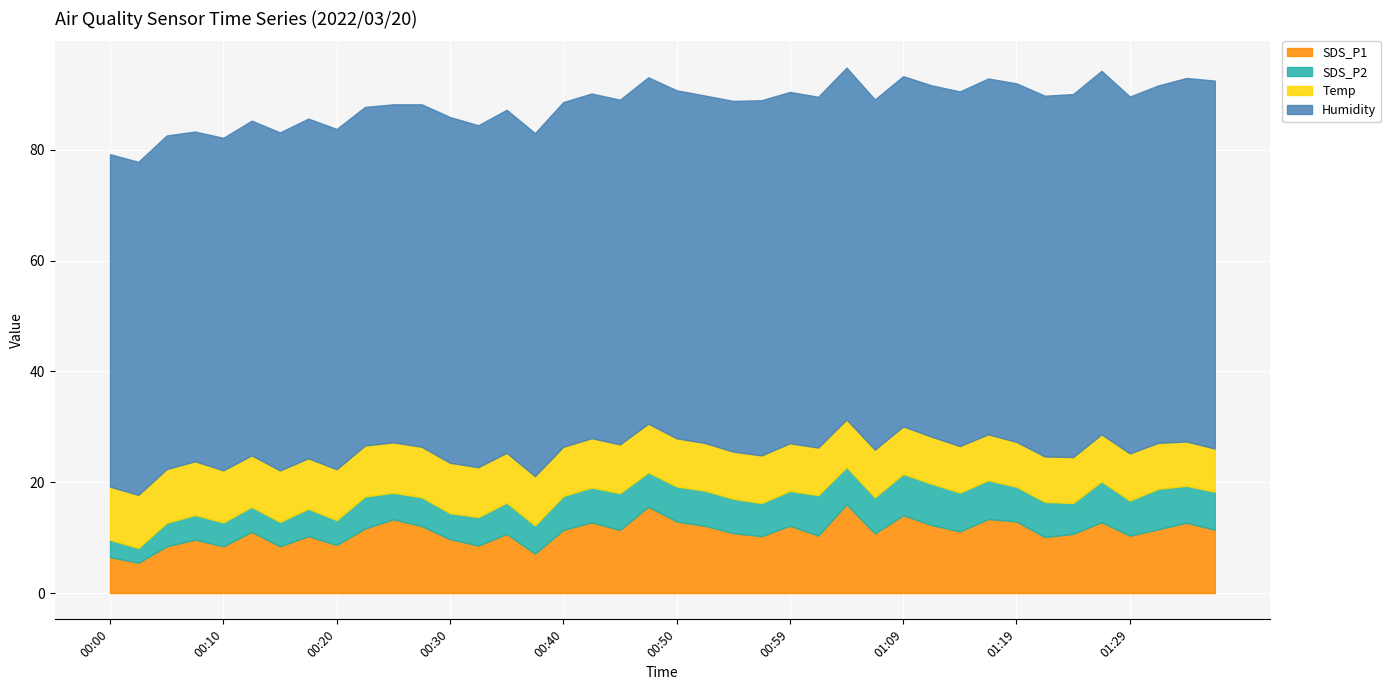

Between 00:25 and 01:31, which series saw the biggest shift?

Humidity